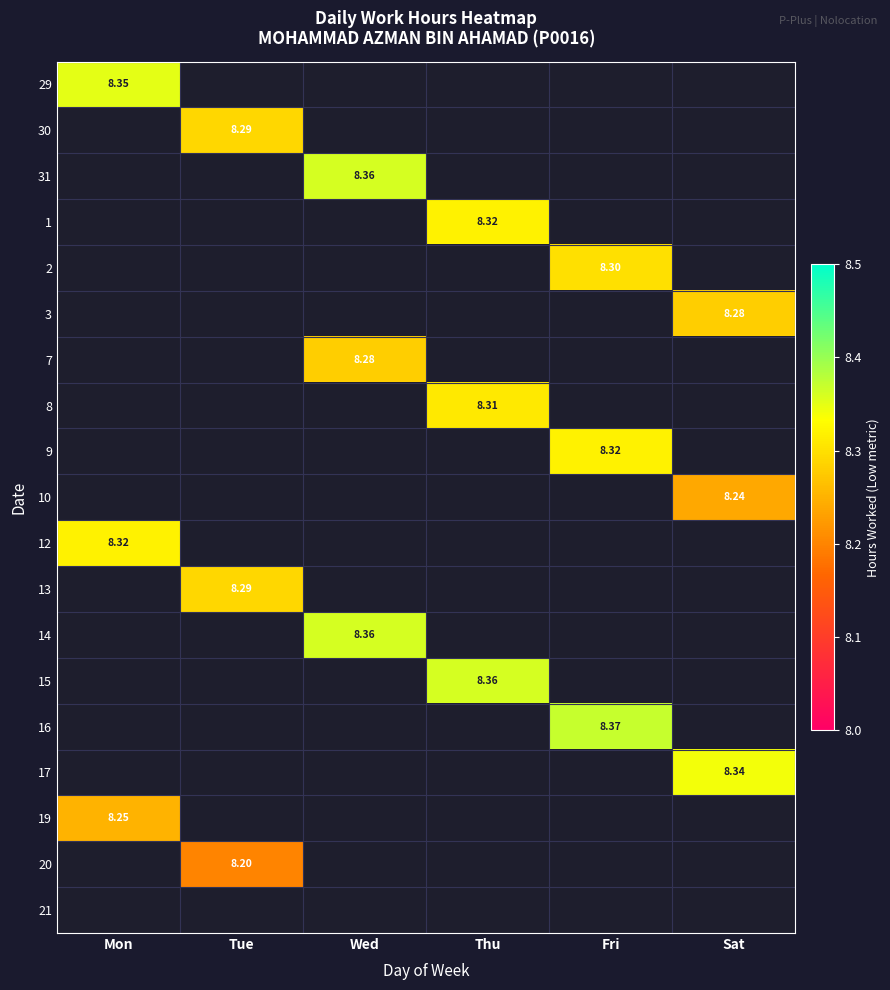

How many distinct data groups are displayed?

19